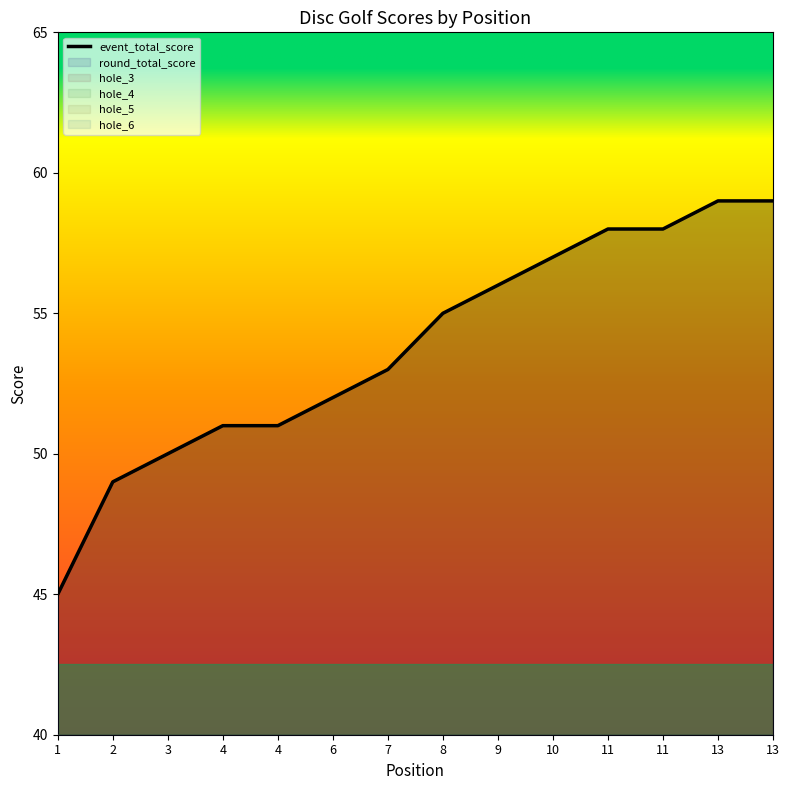

Reading left to right, transcribe all the data shown in this chart.

45	49	50	51	51	52	53	55	56	57	58	58	59	59